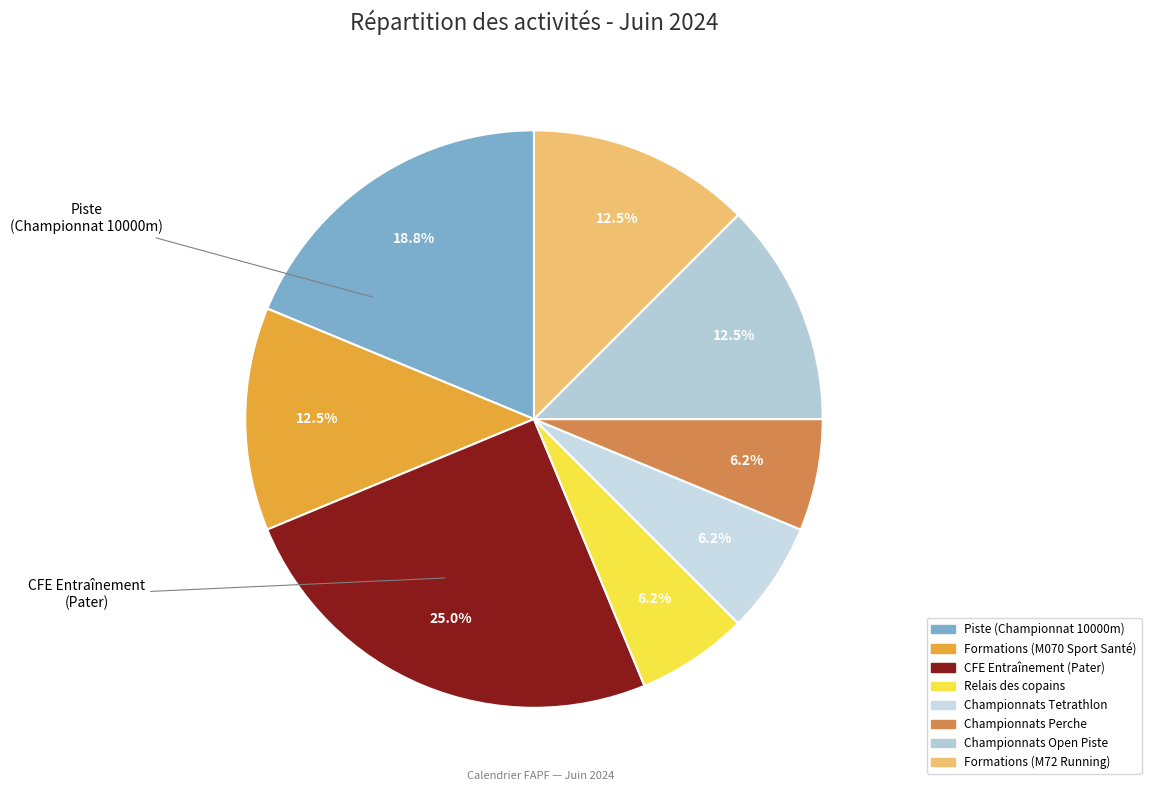

To the nearest percent, what portion does CFE Entraînement (Pater) represent?

25%